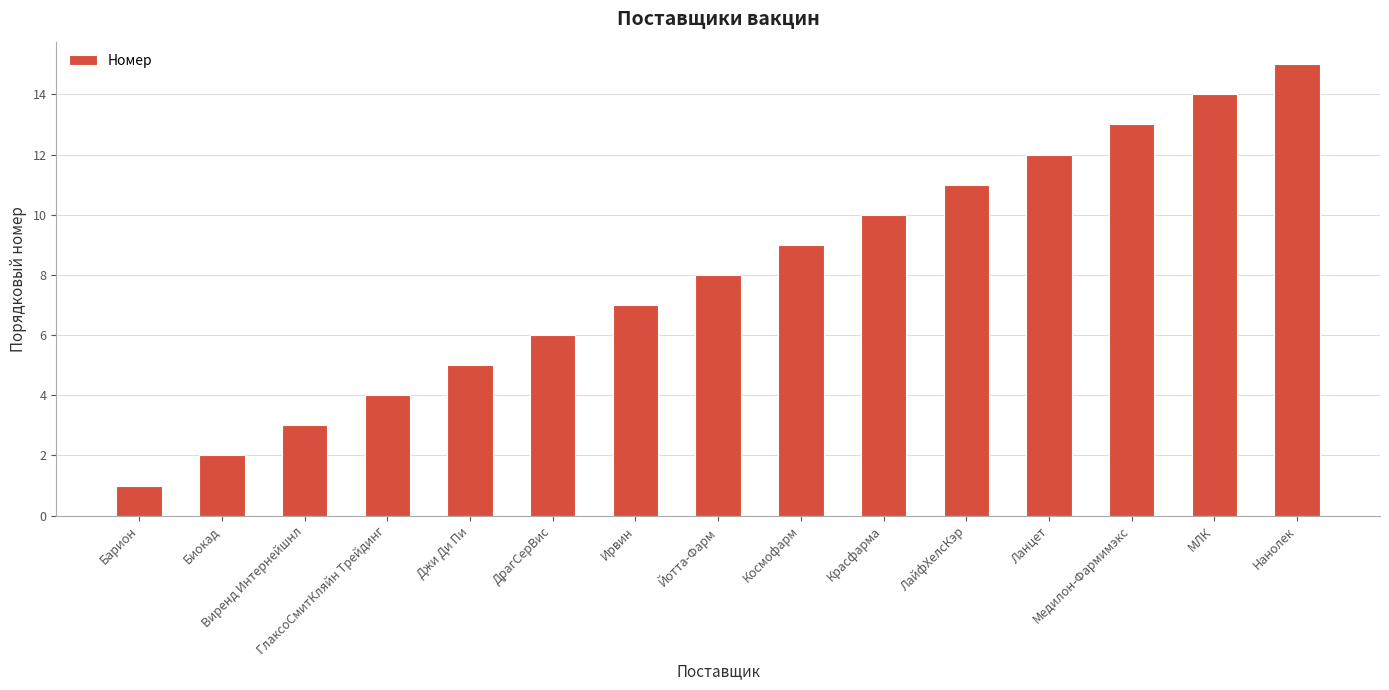

How many series are shown in this chart?

1